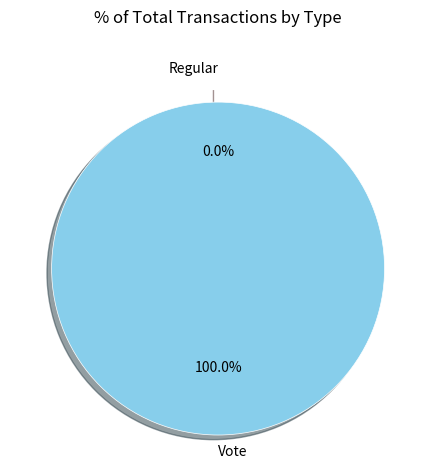

Between Vote and Regular, which is larger?

Vote